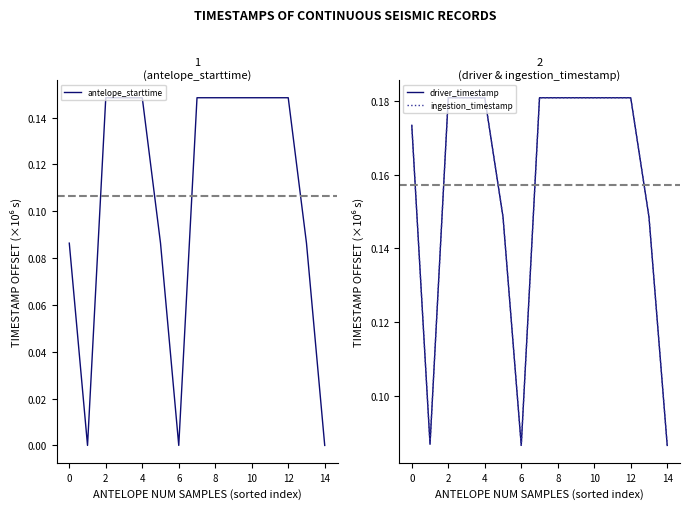

Which series has the largest range (max minus min)?

antelope_starttime